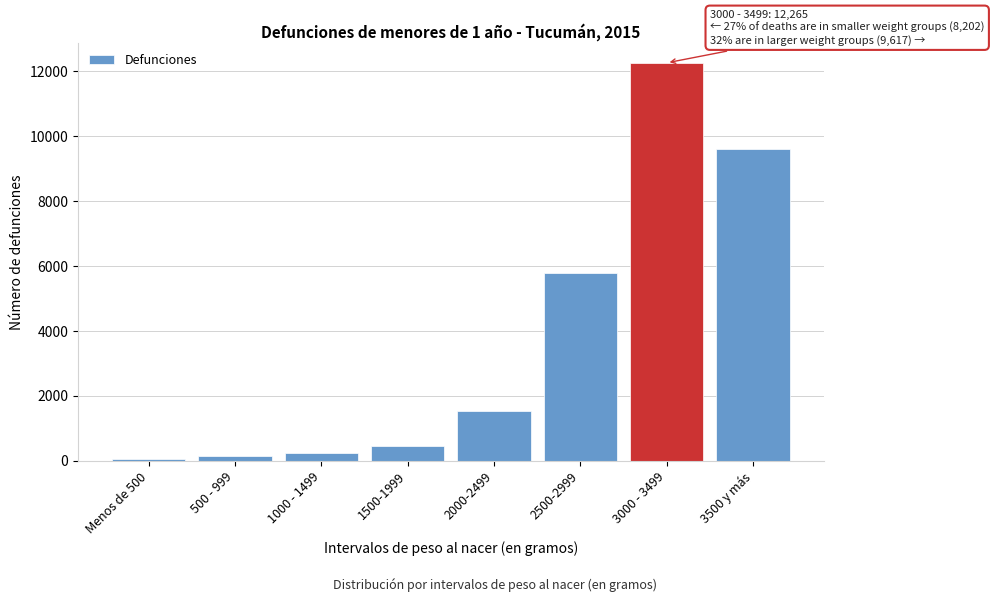

Reading left to right, list all the values displayed in this chart.

Menos de 500=54	500 - 999=141	1000 - 1499=230	1500-1999=458	2000-2499=1537	2500-2999=5782	3000 - 3499=12265	3500 y más=9617